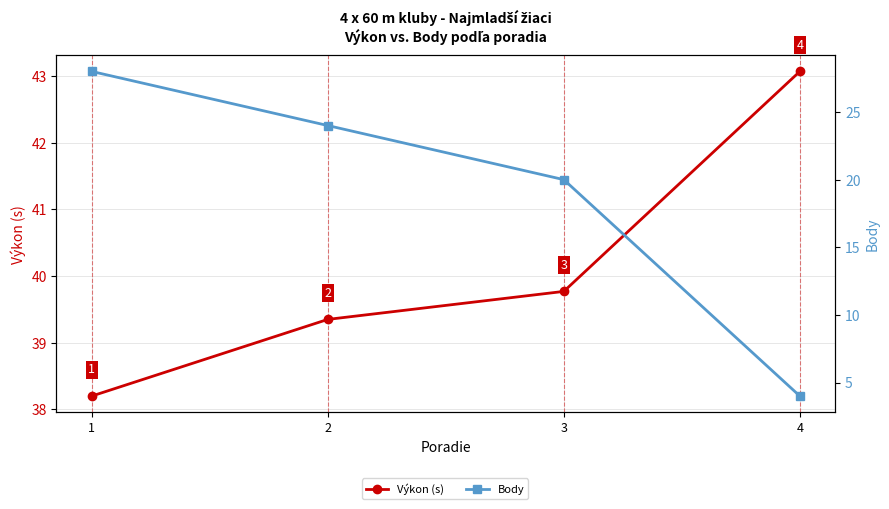

Reading right to left, extract all data points from this chart.

Výkon (s): 43.1	39.8	39.4	38.2
Body: 4.0	20.0	24.0	28.0